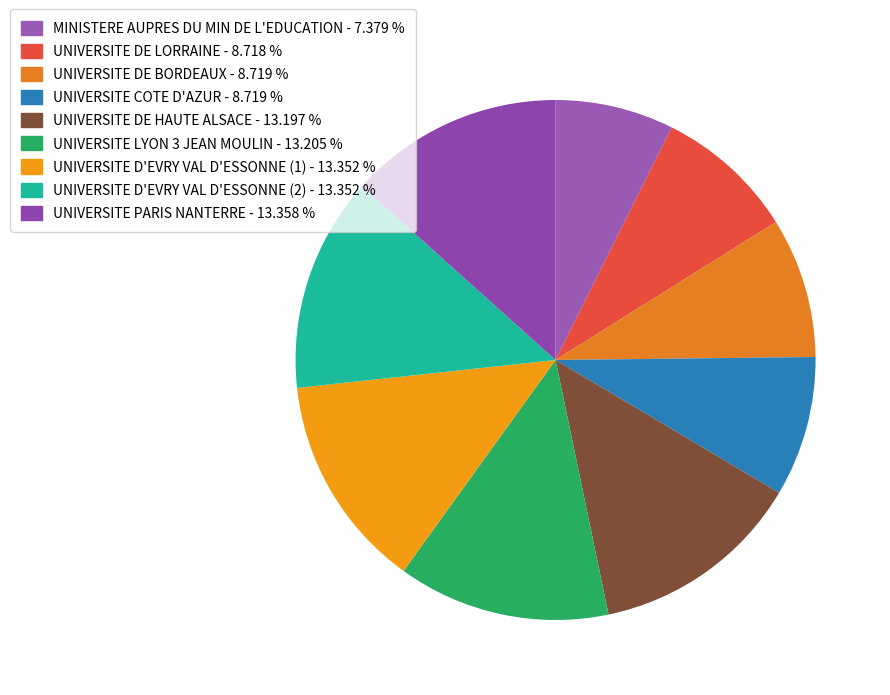

Approximately how many times larger is the value at UNIVERSITE DE LORRAINE compared to UNIVERSITE LYON 3 JEAN MOULIN?

0.7